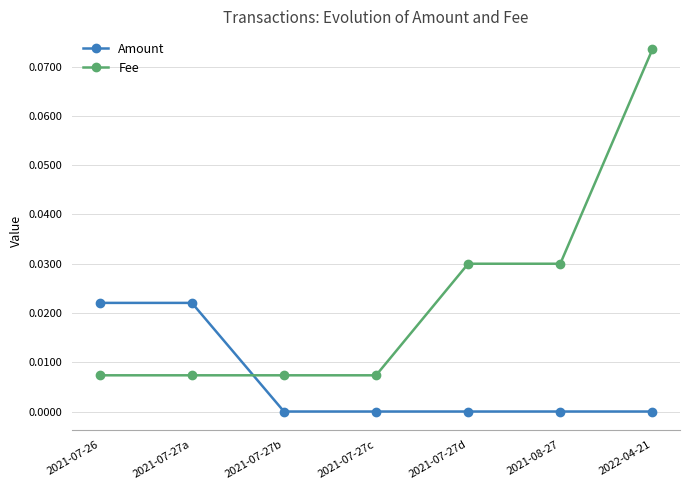

Which category has the highest value across all series?

2022-04-21